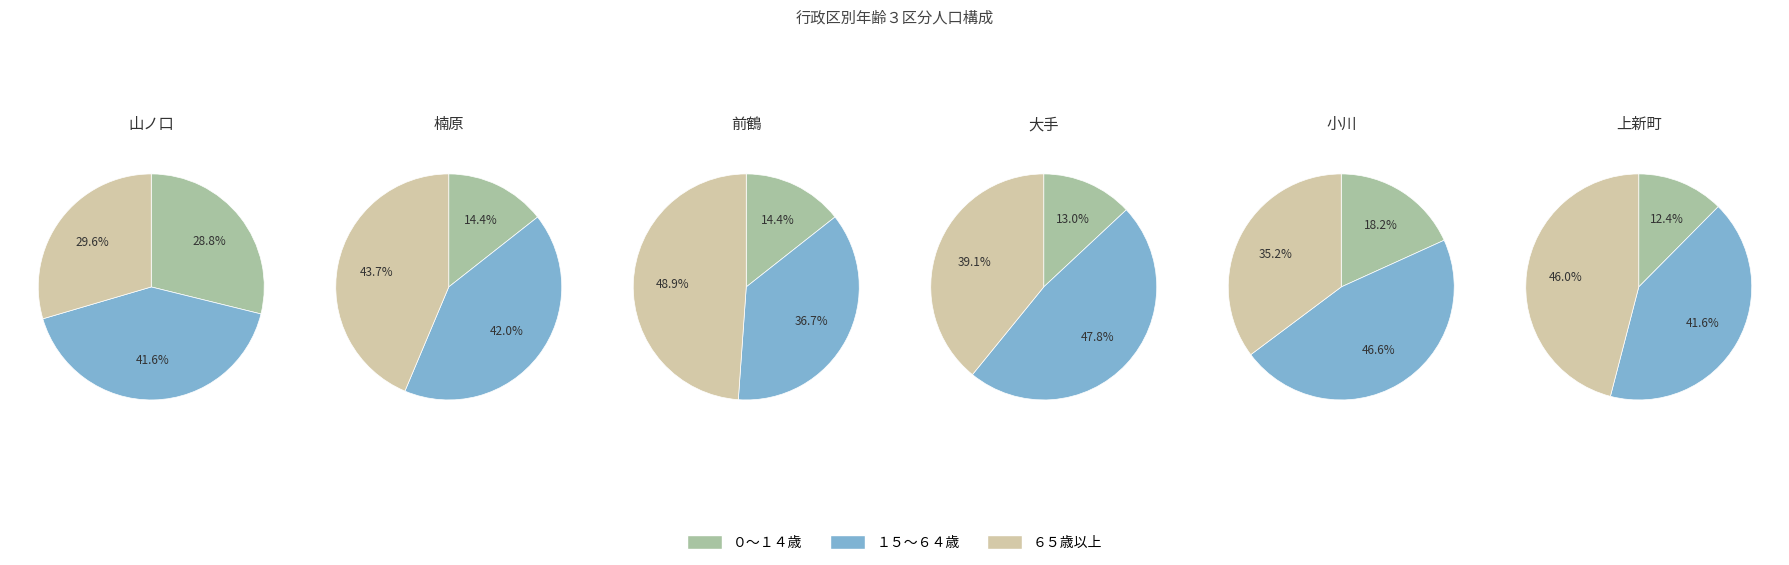

To the nearest percent, what percentage of the pie is 大手?

6%